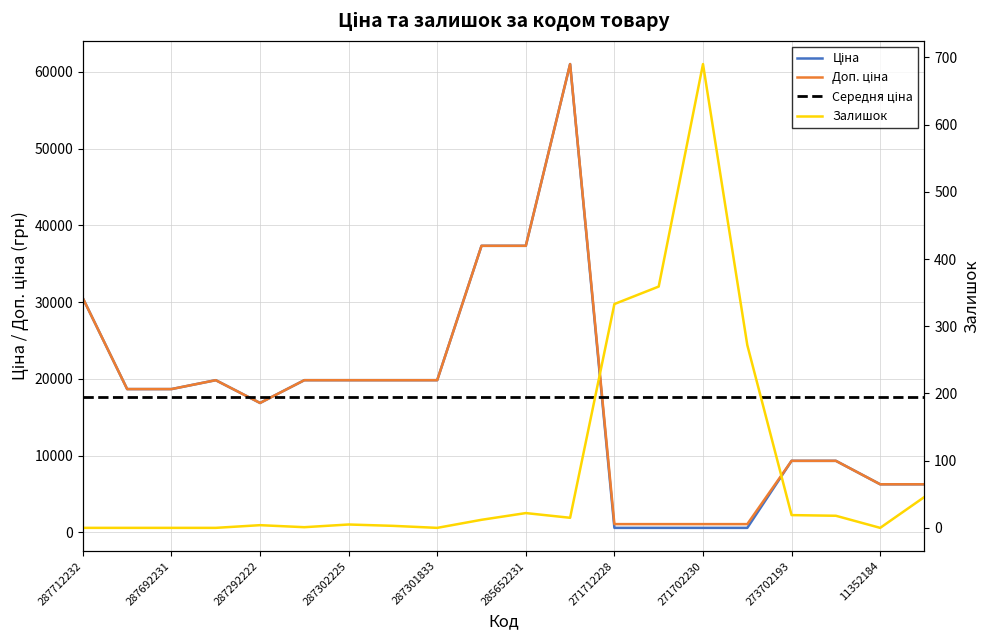

Is this an area chart (filled region under the line)?

No